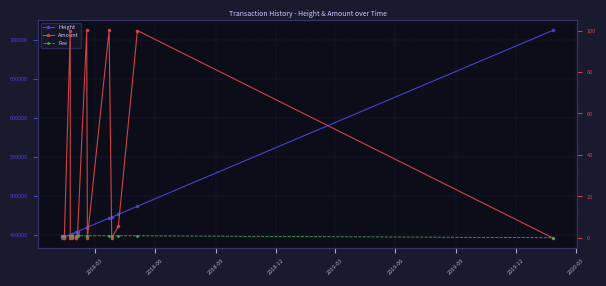

How many lines are shown in the chart?

3